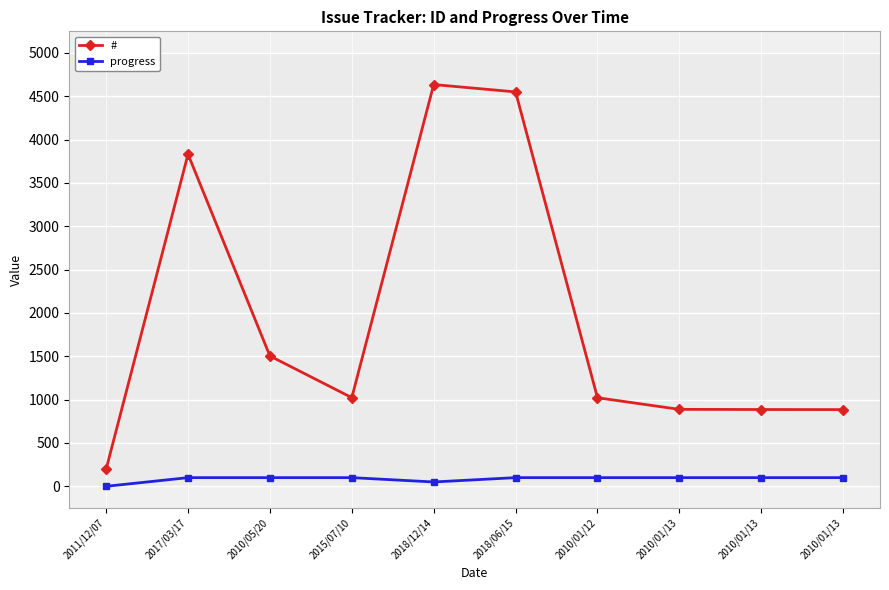

Count the number of data series in this chart.

2